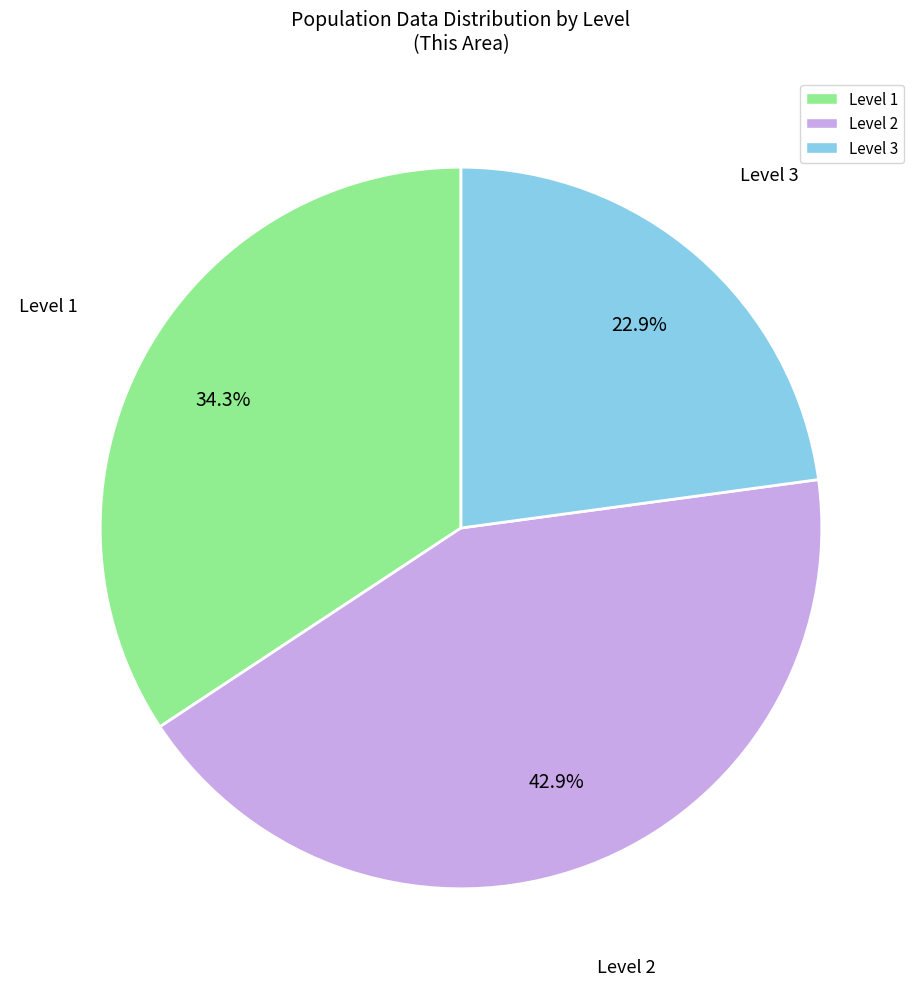

Is there a majority slice in this chart?

No